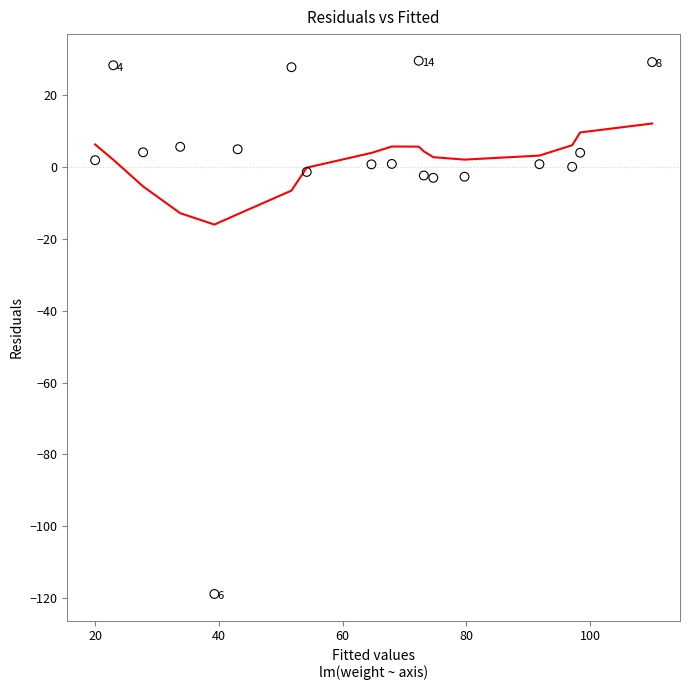

What is the range of X values (max minus min)?

90.0